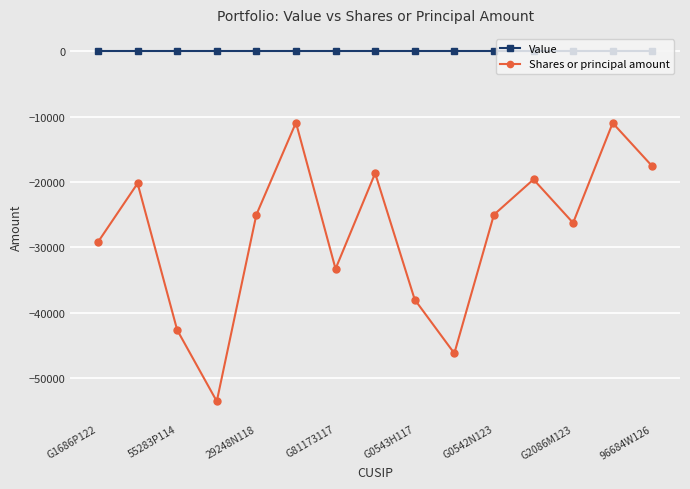

How many data points does each series have?

15